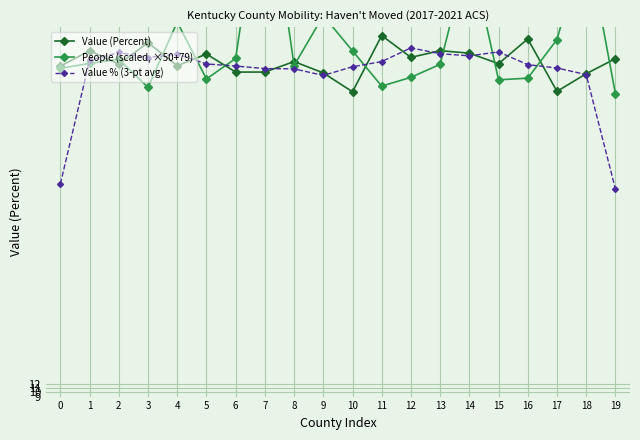

What is the minimum value for Value (Percent)?

81.6